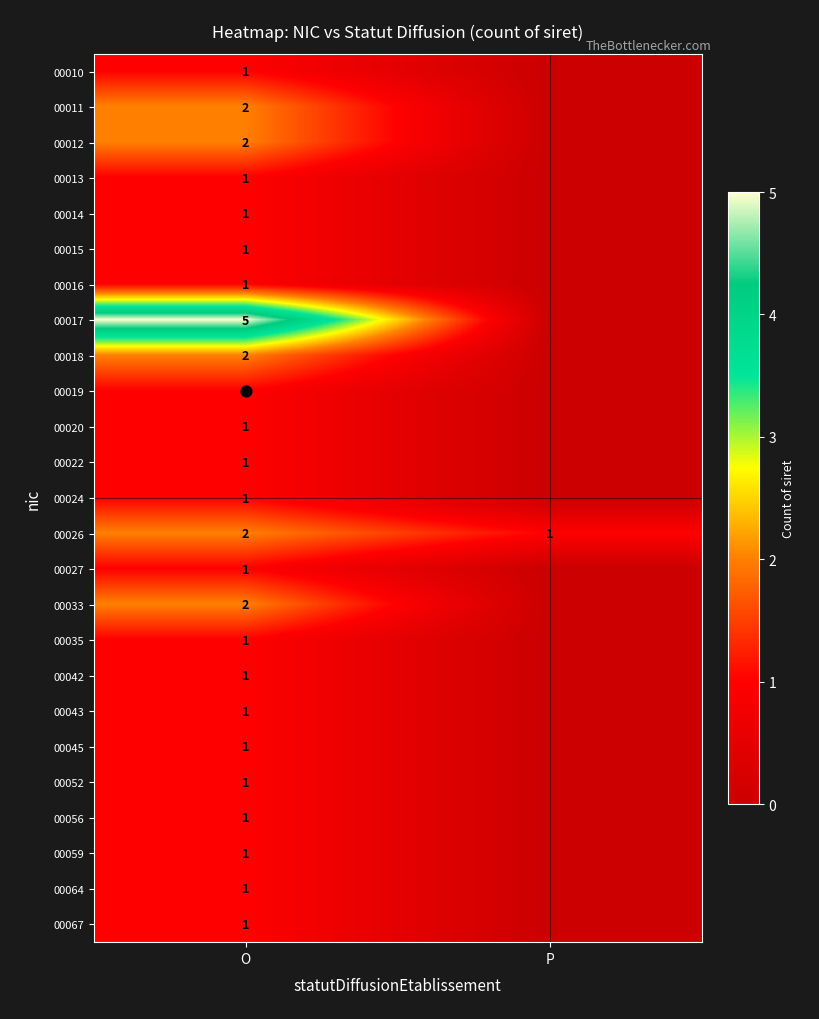

Between P and O, which is larger?

O